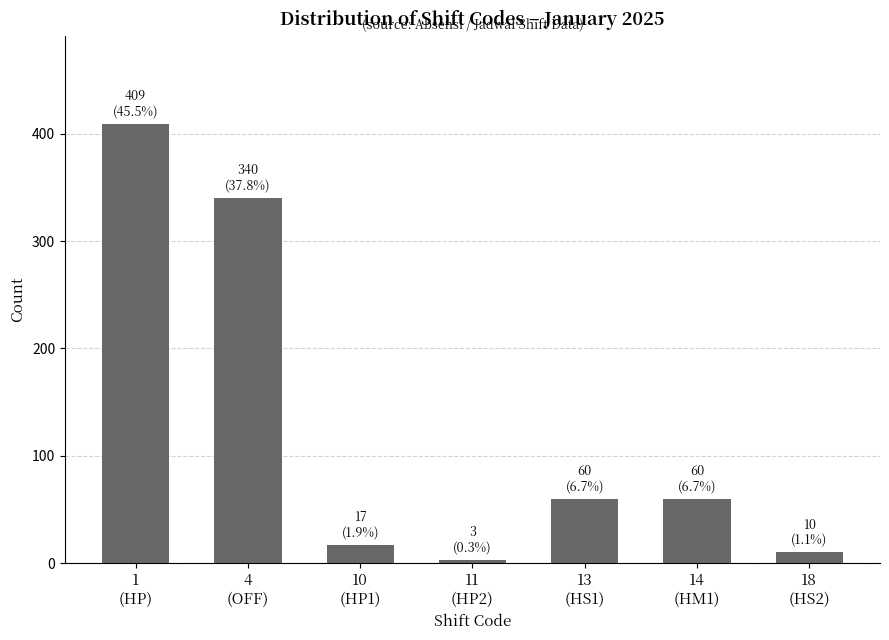

Reading left to right, list all the values displayed in this chart.

409	340	17	3	60	60	10